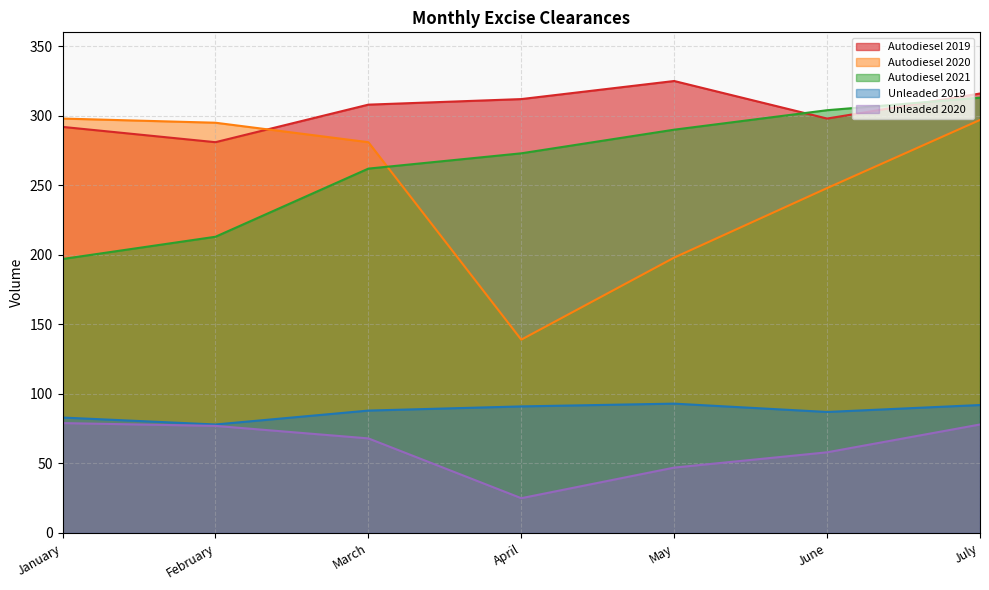

Count the number of data series in this chart.

5